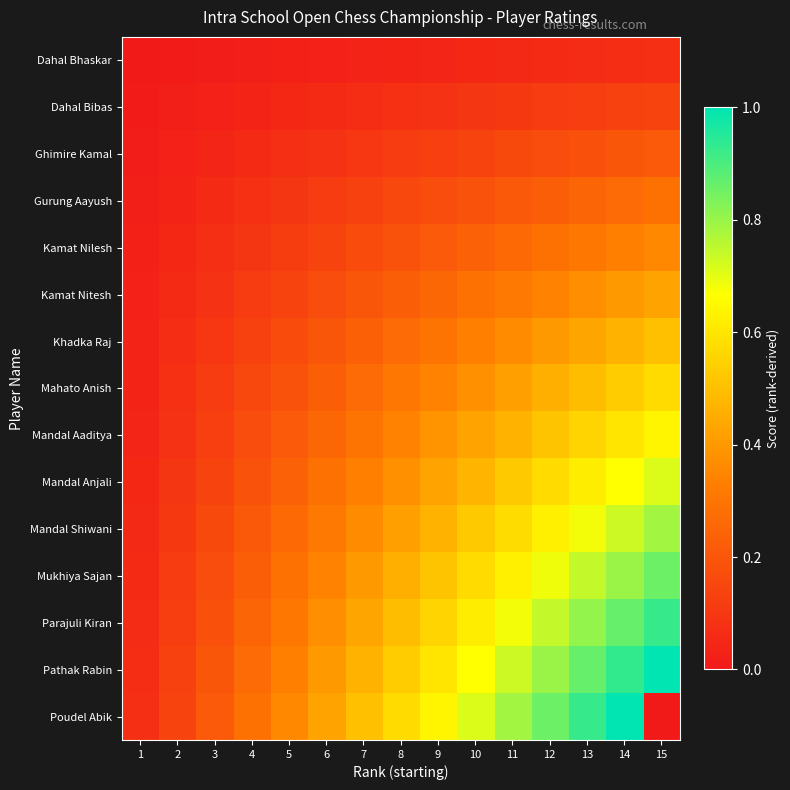

Reading left to right, extract all data points from this chart.

Dahal Bhaskar: 1=0.0	2=0.0	3=0.0	4=0.0	5=0.0	6=0.0	7=0.0	8=0.0	9=0.0	10=0.0	11=0.1	12=0.1	13=0.1	14=0.1	15=0.1
Dahal Bibas: 1=0.0	2=0.0	3=0.0	4=0.0	5=0.0	6=0.1	7=0.1	8=0.1	9=0.1	10=0.1	11=0.1	12=0.1	13=0.1	14=0.1	15=0.1
Ghimire Kamal: 1=0.0	2=0.0	3=0.0	4=0.1	5=0.1	6=0.1	7=0.1	8=0.1	9=0.1	10=0.1	11=0.2	12=0.2	13=0.2	14=0.2	15=0.2
Gurung Aayush: 1=0.0	2=0.0	3=0.1	4=0.1	5=0.1	6=0.1	7=0.1	8=0.2	9=0.2	10=0.2	11=0.2	12=0.2	13=0.2	14=0.3	15=0.3
Kamat Nilesh: 1=0.0	2=0.0	3=0.1	4=0.1	5=0.1	6=0.1	7=0.2	8=0.2	9=0.2	10=0.2	11=0.3	12=0.3	13=0.3	14=0.3	15=0.4
Kamat Nitesh: 1=0.0	2=0.1	3=0.1	4=0.1	5=0.1	6=0.2	7=0.2	8=0.2	9=0.3	10=0.3	11=0.3	12=0.3	13=0.4	14=0.4	15=0.4
Khadka Raj: 1=0.0	2=0.1	3=0.1	4=0.1	5=0.2	6=0.2	7=0.2	8=0.3	9=0.3	10=0.3	11=0.4	12=0.4	13=0.4	14=0.5	15=0.5
Mahato Anish: 1=0.0	2=0.1	3=0.1	4=0.2	5=0.2	6=0.2	7=0.3	8=0.3	9=0.3	10=0.4	11=0.4	12=0.5	13=0.5	14=0.5	15=0.6
Mandal Aaditya: 1=0.0	2=0.1	3=0.1	4=0.2	5=0.2	6=0.3	7=0.3	8=0.3	9=0.4	10=0.4	11=0.5	12=0.5	13=0.6	14=0.6	15=0.6
Mandal Anjali: 1=0.0	2=0.1	3=0.1	4=0.2	5=0.2	6=0.3	7=0.3	8=0.4	9=0.4	10=0.5	11=0.5	12=0.6	13=0.6	14=0.7	15=0.7
Mandal Shiwani: 1=0.1	2=0.1	3=0.2	4=0.2	5=0.3	6=0.3	7=0.4	8=0.4	9=0.5	10=0.5	11=0.6	12=0.6	13=0.7	14=0.7	15=0.8
Mukhiya Sajan: 1=0.1	2=0.1	3=0.2	4=0.2	5=0.3	6=0.3	7=0.4	8=0.5	9=0.5	10=0.6	11=0.6	12=0.7	13=0.7	14=0.8	15=0.9
Parajuli Kiran: 1=0.1	2=0.1	3=0.2	4=0.2	5=0.3	6=0.4	7=0.4	8=0.5	9=0.6	10=0.6	11=0.7	12=0.7	13=0.8	14=0.9	15=0.9
Pathak Rabin: 1=0.1	2=0.1	3=0.2	4=0.3	5=0.3	6=0.4	7=0.5	8=0.5	9=0.6	10=0.7	11=0.7	12=0.8	13=0.9	14=0.9	15=1.0
Poudel Abik: 1=0.1	2=0.1	3=0.2	4=0.3	5=0.4	6=0.4	7=0.5	8=0.6	9=0.6	10=0.7	11=0.8	12=0.9	13=0.9	14=1.0	15=0.0